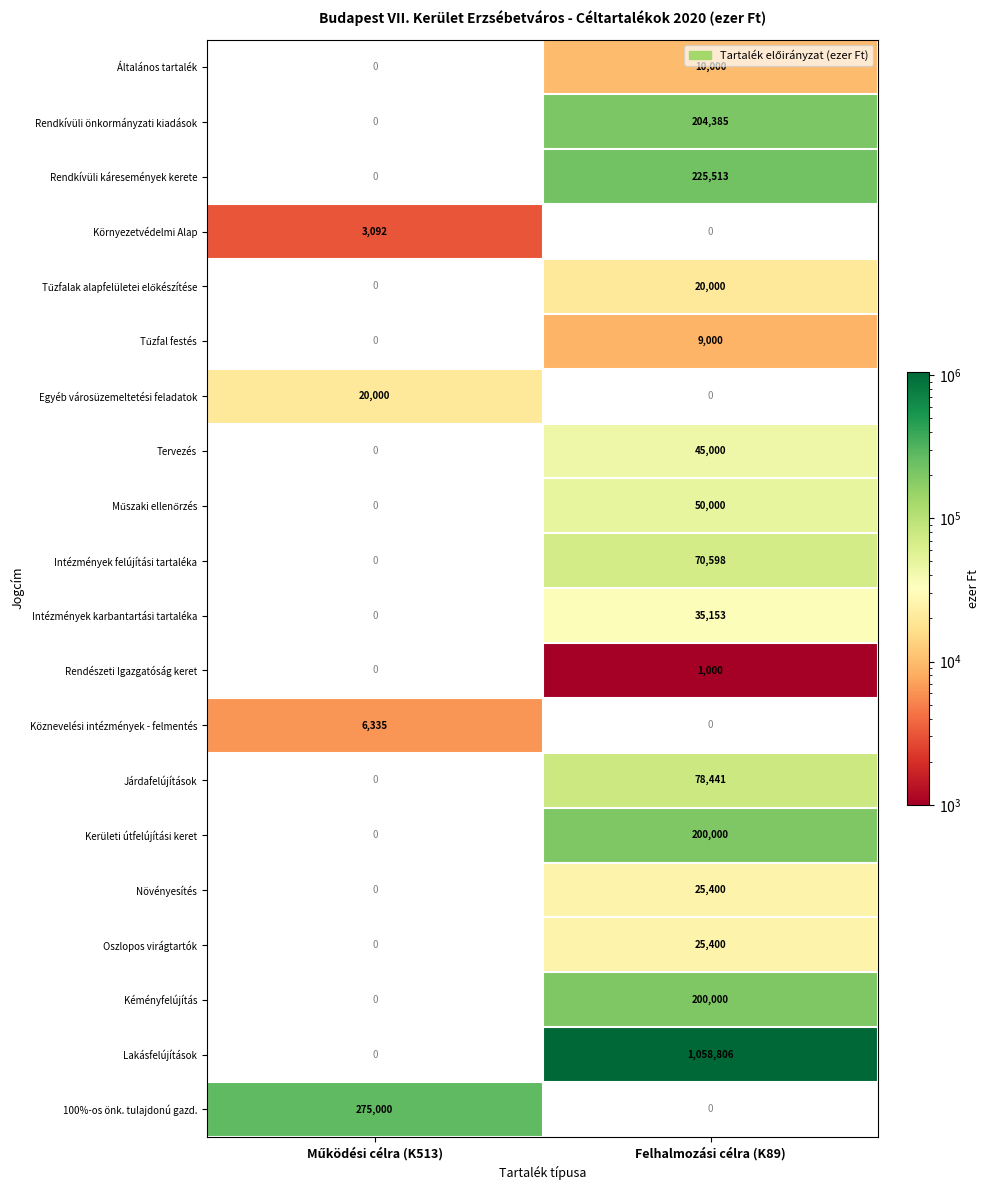

What is the sum of all Intézmények karbantartási tartaléka values?

35153